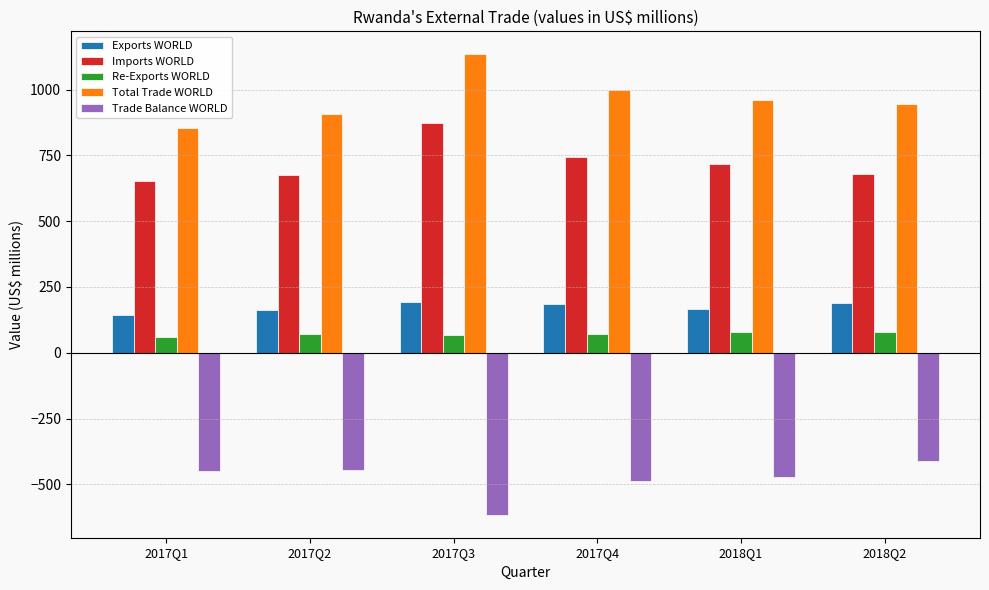

What is the sum of the Imports WORLD values at 2018Q2 and 2018Q1?

1396.0